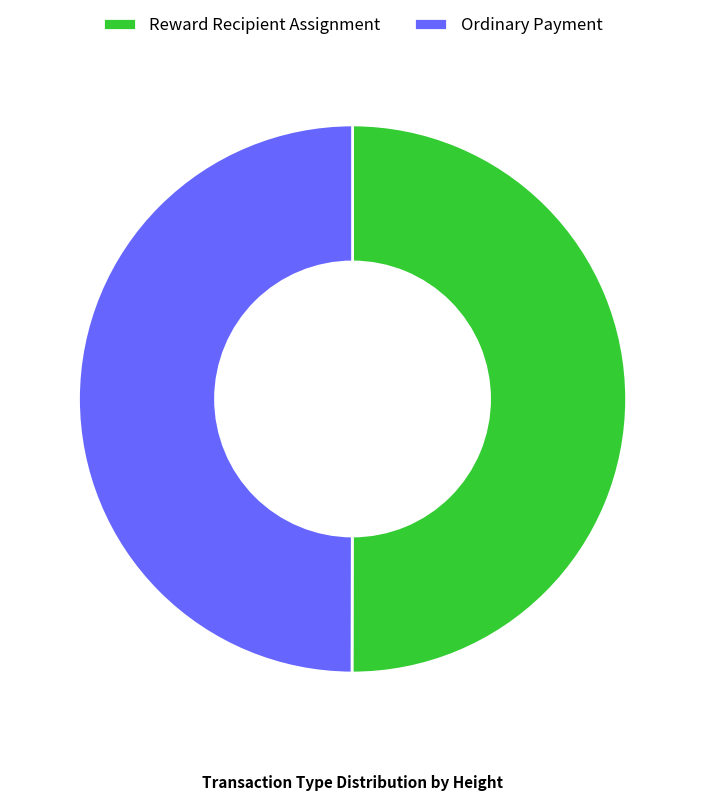

How many slices are in this pie chart?

2